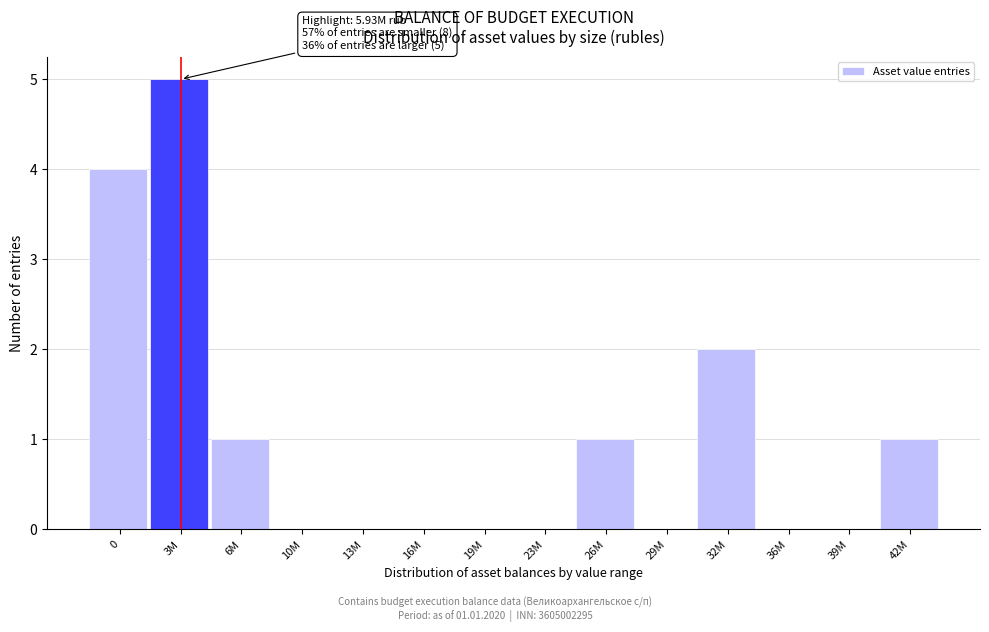

Reading left to right, what are all the values shown in this chart?

0=4	3M=5	6M=1	10M=0	13M=0	16M=0	19M=0	23M=0	26M=1	29M=0	32M=2	36M=0	39M=0	42M=1